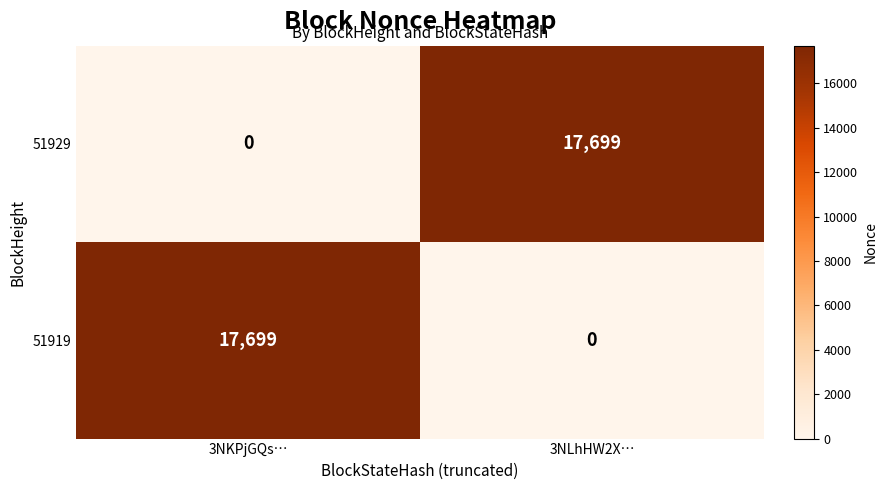

Reading right to left, what are all the values shown in this chart?

51929: 3NLhHW2X…=17699	3NKPjGQs…=0
51919: 3NLhHW2X…=0	3NKPjGQs…=17699